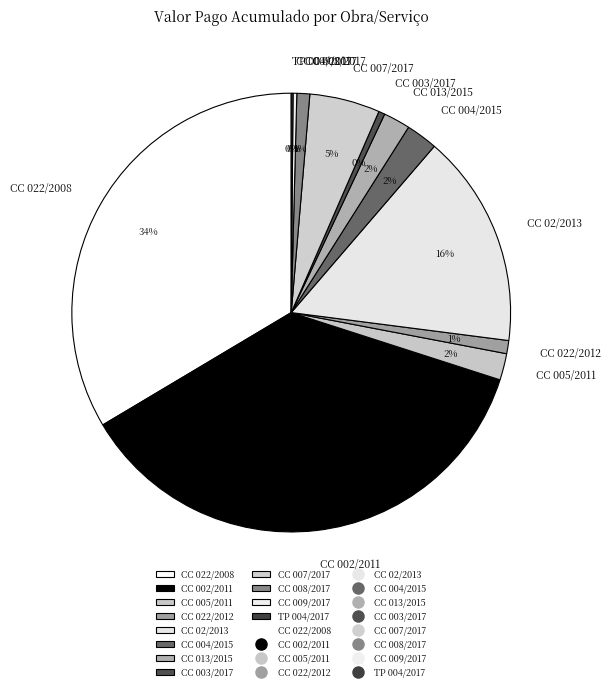

Which has a higher value, CC 007/2017 or CC 022/2012?

CC 007/2017